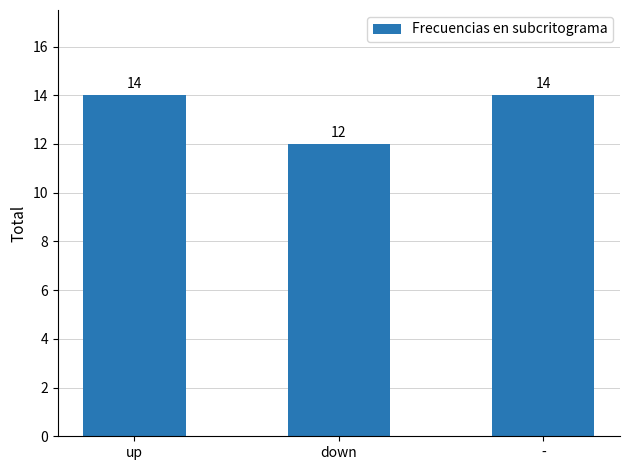

Are the bars grouped side by side (vs. stacked)?

No